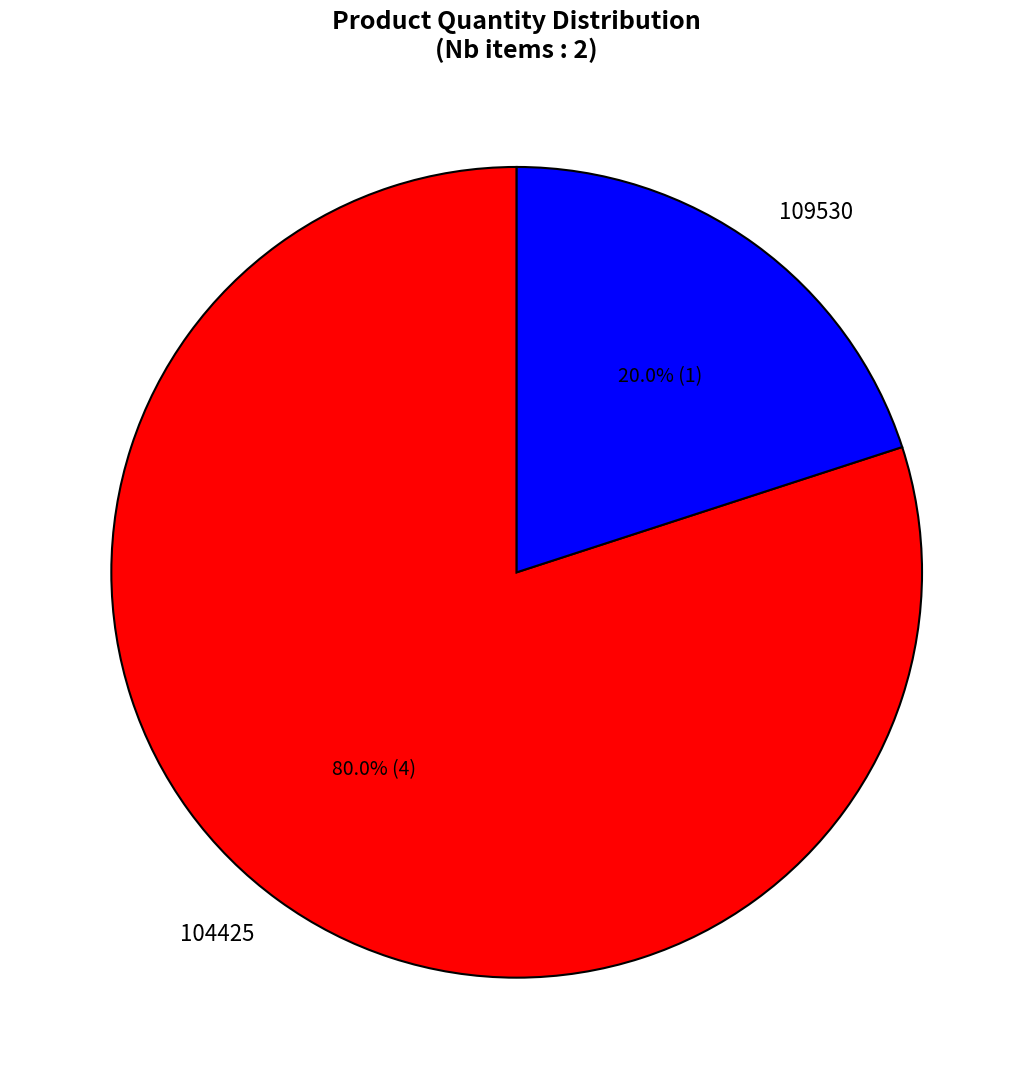

Which slice is the smallest?

109530